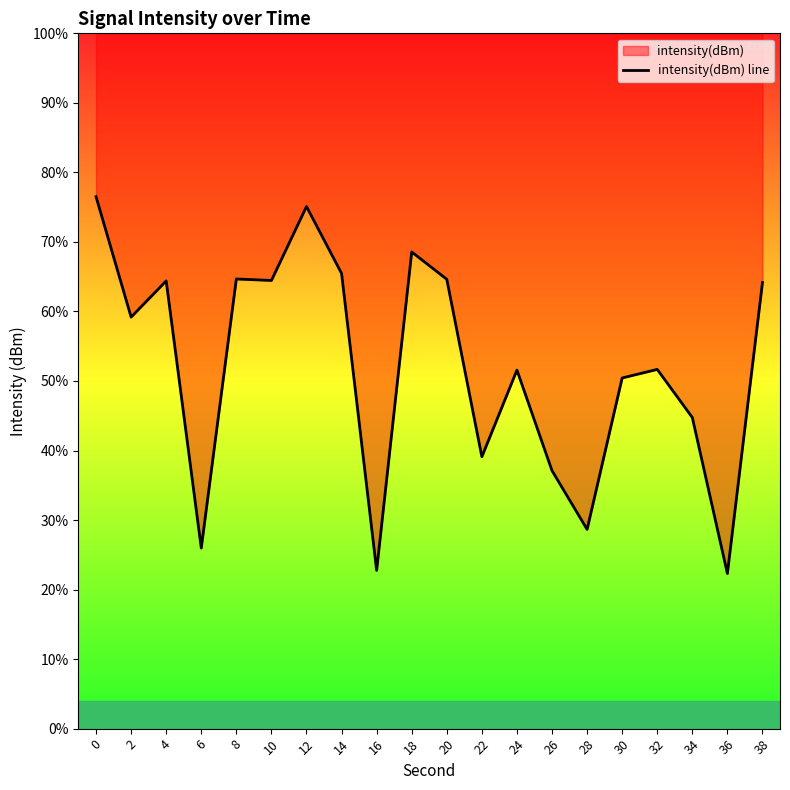

Does the chart display data point markers on the line(s)?

No